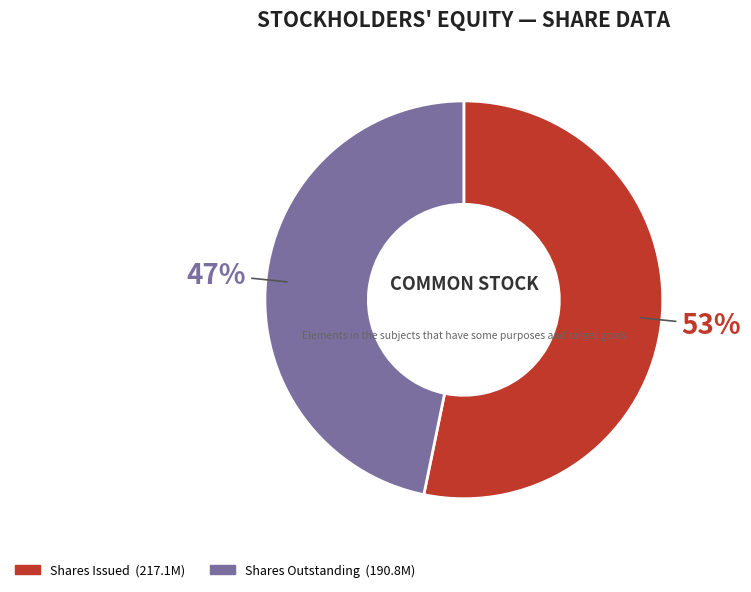

Is there any slice that represents more than half of the pie?

Yes